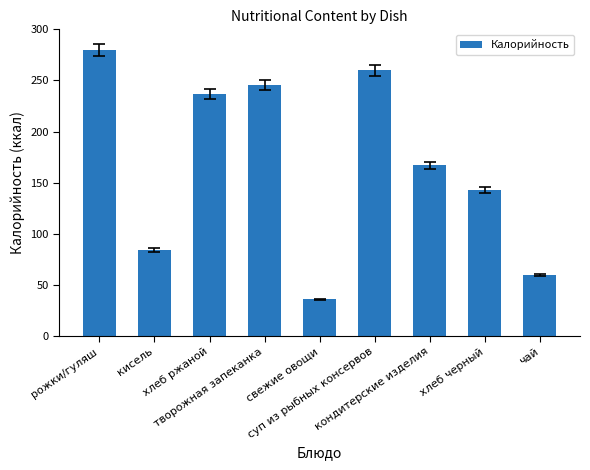

What is the value of the 6th bar from the left?

260